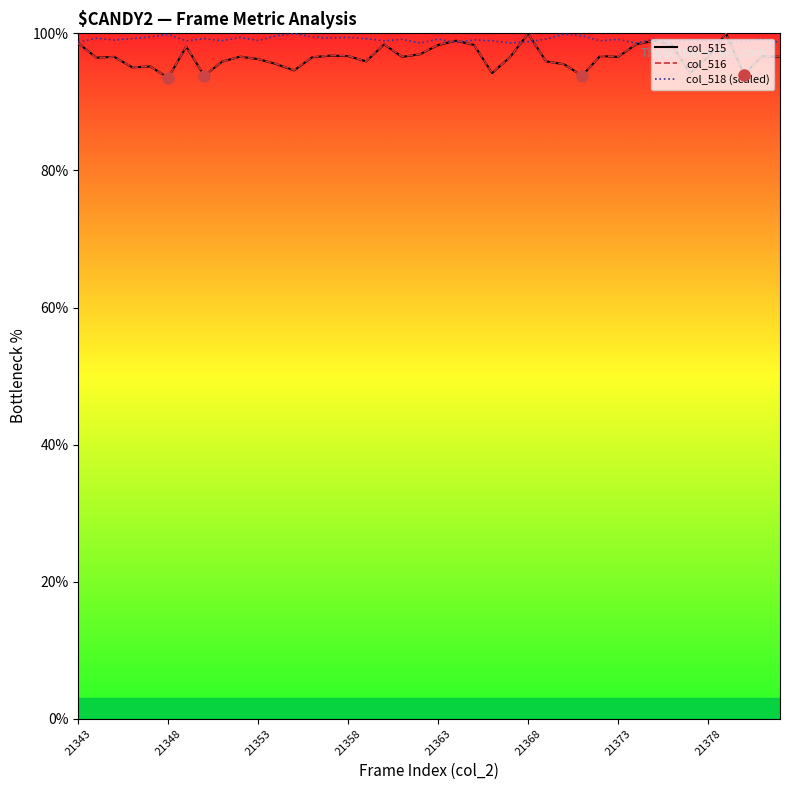

What is the highest value of the col_516 series?

100.0